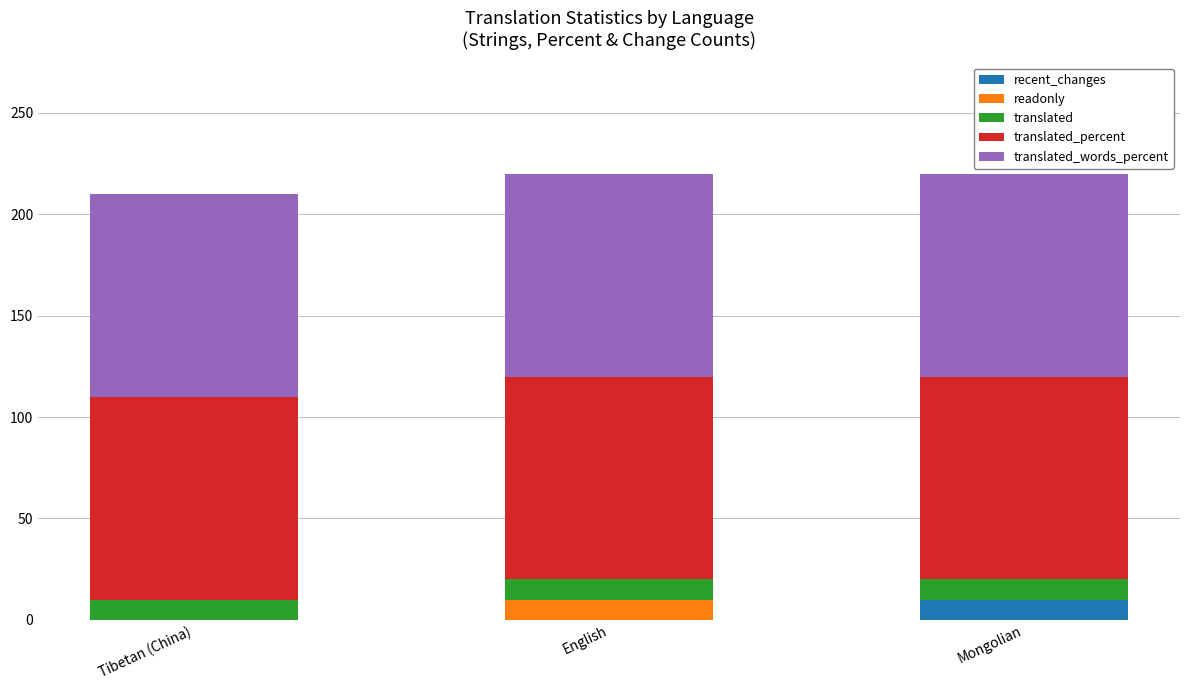

Which category has the highest value in the recent_changes series?

Mongolian